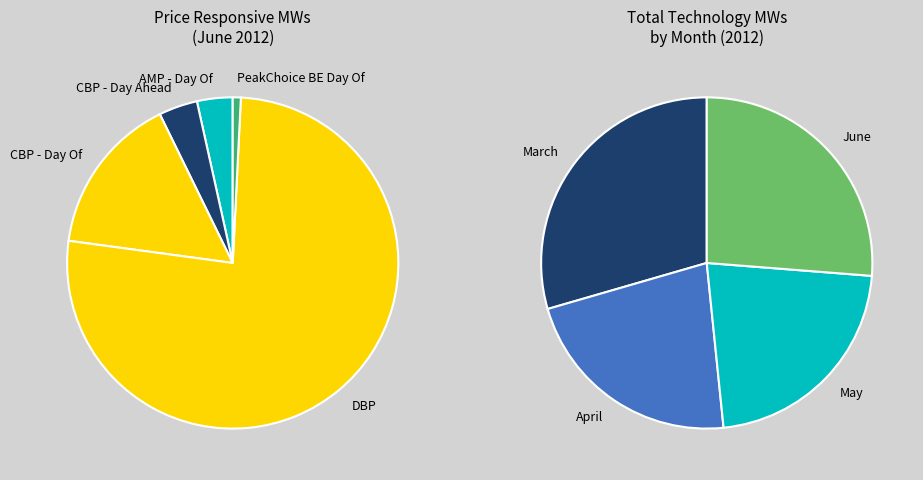

Is it true that DBP is 88% of the pie?

False